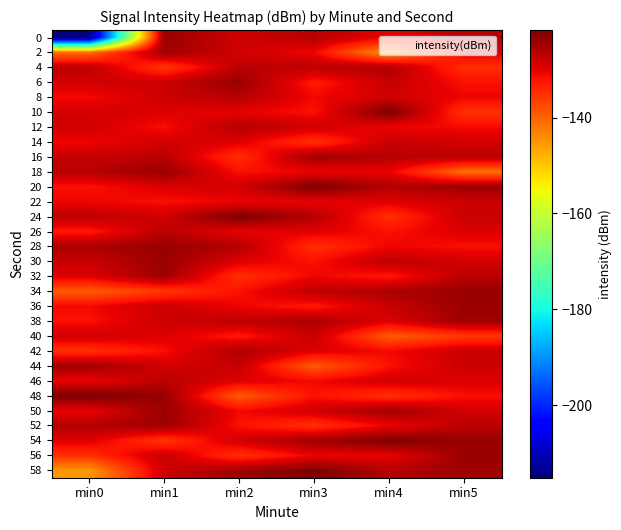

Reading left to right, list all the values displayed in this chart.

0: min0=-215.1	min1=-124.1	min2=-128.2	min3=-126.4	min4=-130.4	min5=-126.2
2: min0=-141.2	min1=-124.5	min2=-128.6	min3=-130.8	min4=-145.2	min5=-129.7
4: min0=-126.8	min1=-135.8	min2=-126.7	min3=-126.9	min4=-125.6	min5=-134.9
6: min0=-128.5	min1=-127.9	min2=-123.9	min3=-132.7	min4=-127.7	min5=-131.9
8: min0=-131.3	min1=-128.2	min2=-126.4	min3=-131.1	min4=-128.5	min5=-130.7
10: min0=-128.8	min1=-129.5	min2=-130.4	min3=-131.9	min4=-121.8	min5=-135.1
12: min0=-128.5	min1=-131.7	min2=-126.2	min3=-128.5	min4=-130.8	min5=-131.3
14: min0=-130.8	min1=-128.6	min2=-129.7	min3=-135.1	min4=-127.7	min5=-128.5
16: min0=-127.7	min1=-126.7	min2=-134.9	min3=-124.5	min4=-126.4	min5=-126.8
18: min0=-126.4	min1=-123.9	min2=-131.9	min3=-130.7	min4=-130.4	min5=-141.2
20: min0=-131.9	min1=-129.5	min2=-128.5	min3=-121.8	min4=-126.2	min5=-124.1
22: min0=-130.8	min1=-131.7	min2=-130.7	min3=-130.4	min4=-129.7	min5=-128.2
24: min0=-126.9	min1=-128.6	min2=-121.8	min3=-126.2	min4=-134.9	min5=-127.9
26: min0=-132.7	min1=-126.7	min2=-130.4	min3=-129.7	min4=-131.9	min5=-129.5
28: min0=-125.6	min1=-123.9	min2=-126.2	min3=-134.9	min4=-130.8	min5=-131.7
30: min0=-127.7	min1=-124.1	min2=-129.7	min3=-131.9	min4=-126.9	min5=-128.6
32: min0=-129.5	min1=-124.5	min2=-134.9	min3=-130.8	min4=-132.7	min5=-126.7
34: min0=-139.3	min1=-135.8	min2=-131.9	min3=-126.9	min4=-125.6	min5=-123.9
36: min0=-131.1	min1=-127.9	min2=-130.8	min3=-132.7	min4=-127.7	min5=-124.1
38: min0=-131.9	min1=-128.2	min2=-126.9	min3=-125.6	min4=-129.5	min5=-124.5
40: min0=-128.5	min1=-129.5	min2=-132.7	min3=-127.7	min4=-139.3	min5=-135.8
42: min0=-135.1	min1=-131.7	min2=-125.6	min3=-129.5	min4=-131.1	min5=-127.9
44: min0=-124.5	min1=-128.6	min2=-127.7	min3=-139.3	min4=-131.9	min5=-128.2
46: min0=-130.7	min1=-126.7	min2=-129.5	min3=-131.1	min4=-128.5	min5=-129.5
48: min0=-121.8	min1=-123.9	min2=-139.3	min3=-131.9	min4=-135.1	min5=-131.7
50: min0=-130.4	min1=-124.1	min2=-131.1	min3=-128.5	min4=-124.5	min5=-128.6
52: min0=-126.2	min1=-124.5	min2=-131.9	min3=-135.1	min4=-130.7	min5=-126.7
54: min0=-129.7	min1=-135.8	min2=-128.5	min3=-124.5	min4=-121.8	min5=-123.9
56: min0=-134.9	min1=-127.9	min2=-135.1	min3=-130.7	min4=-130.4	min5=-124.1
58: min0=-145.2	min1=-128.2	min2=-124.5	min3=-121.8	min4=-126.2	min5=-124.5